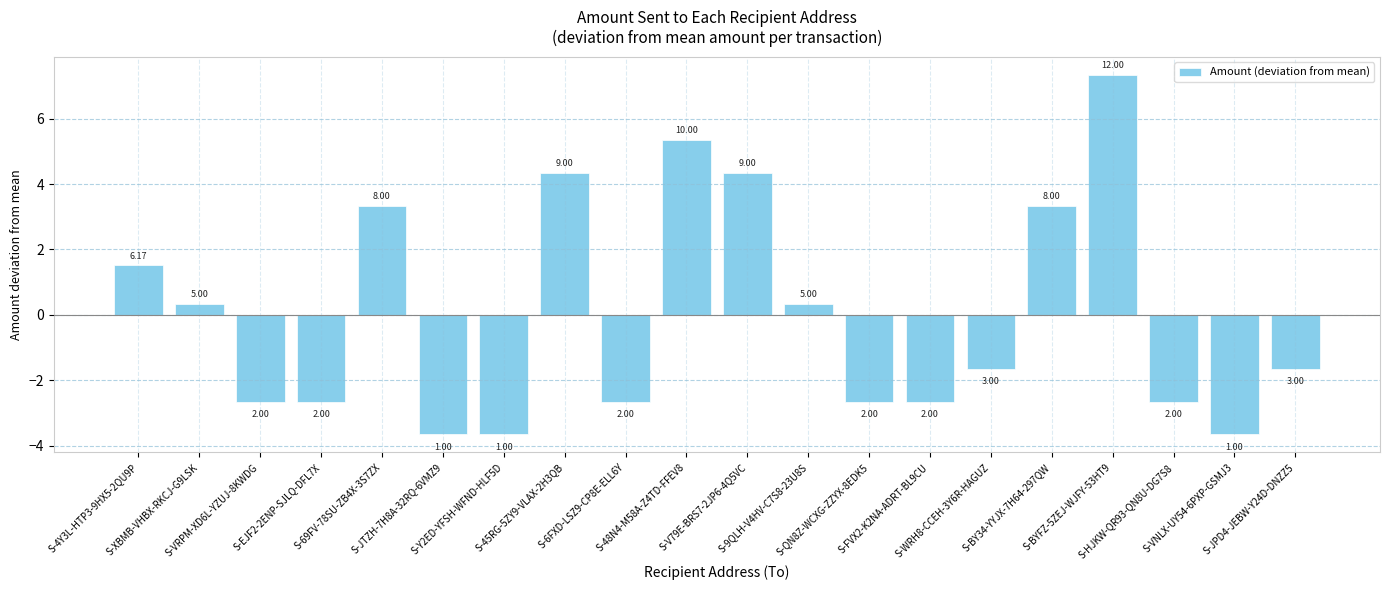

What is the label of the 18th bar from the right?

S-VRPM-XD6L-YZUJ-8KWDG